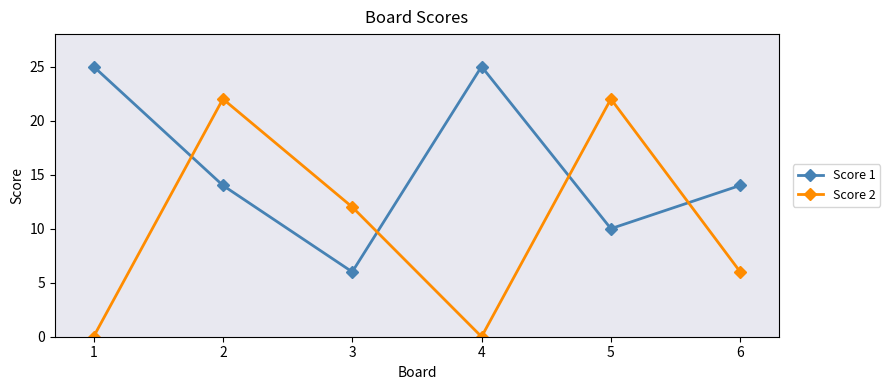

Which series has the largest total across all categories?

Score 1